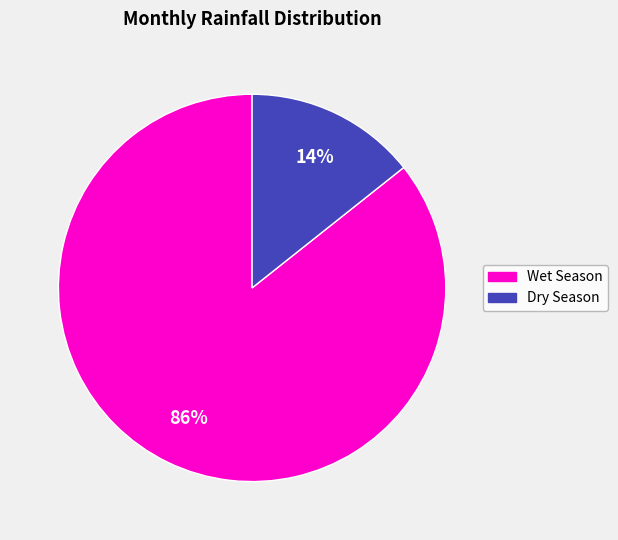

Does any single category account for the majority?

Yes